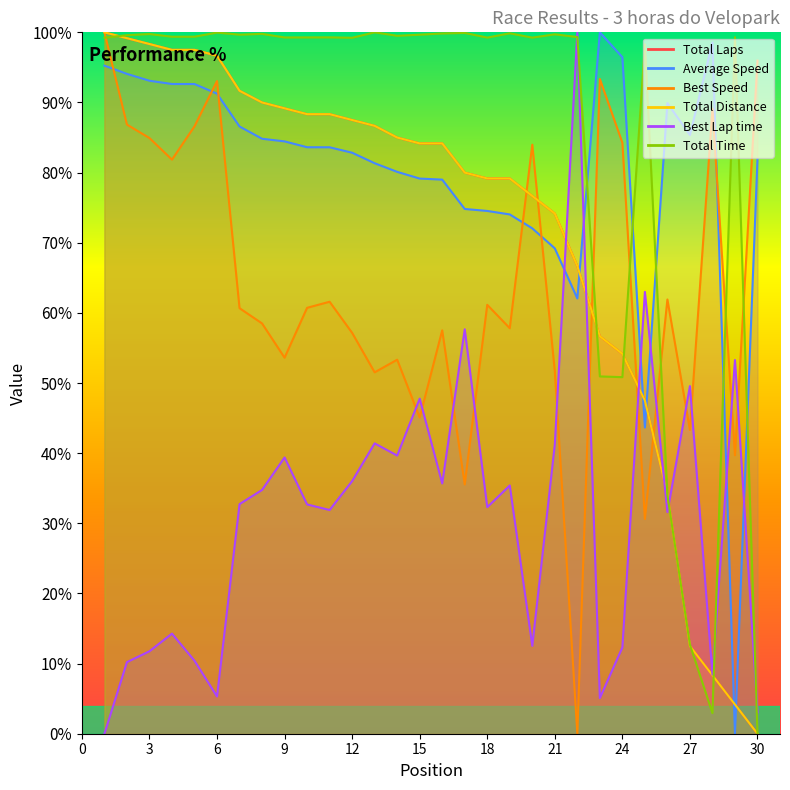

Between which two adjacent categories do Total Time and Average Speed first intersect?

22 and 23